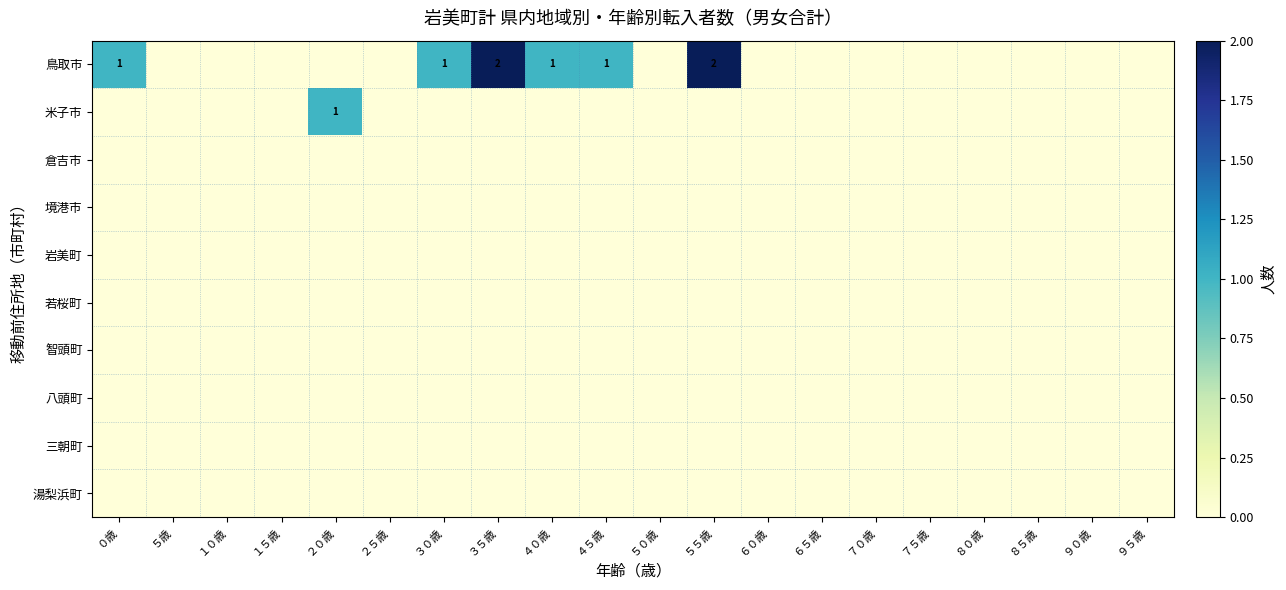

How many distinct data groups are displayed?

10